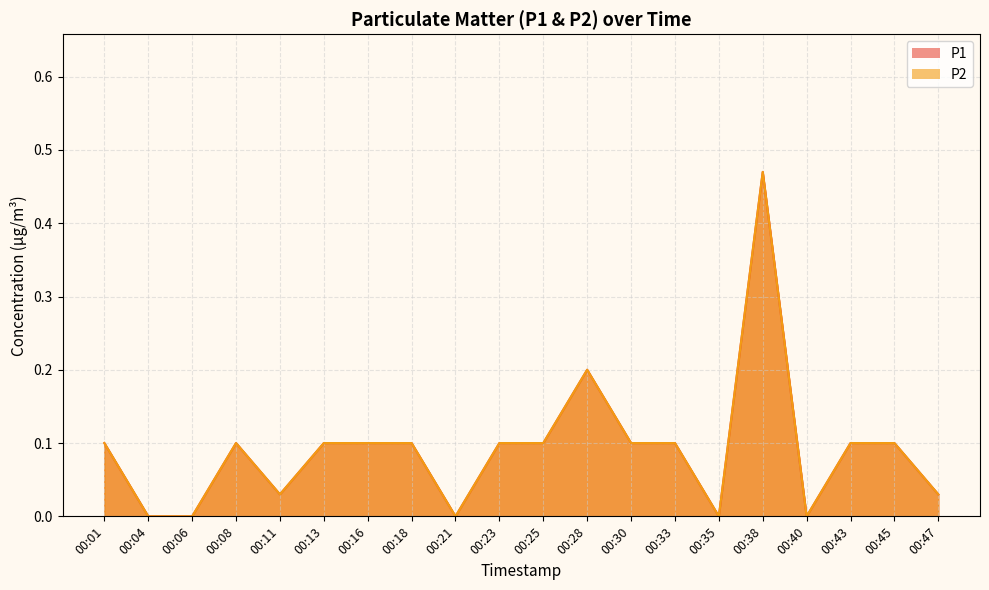

The value of P2 at 00:11 is 0.0. True or false?

False